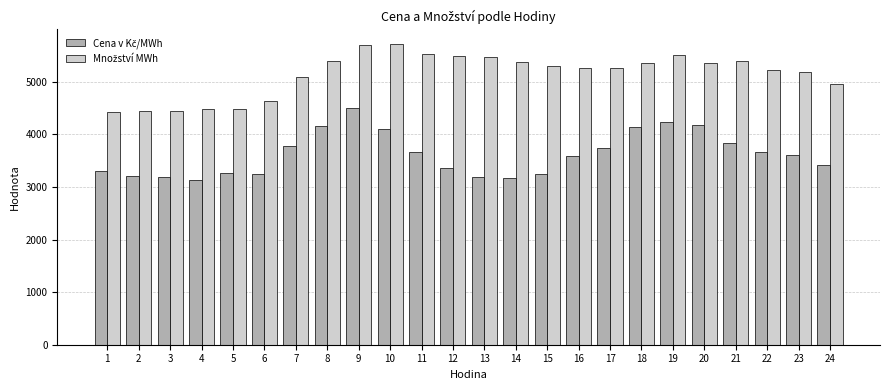

What is the spread (max minus min) of values at 1?

1107.7